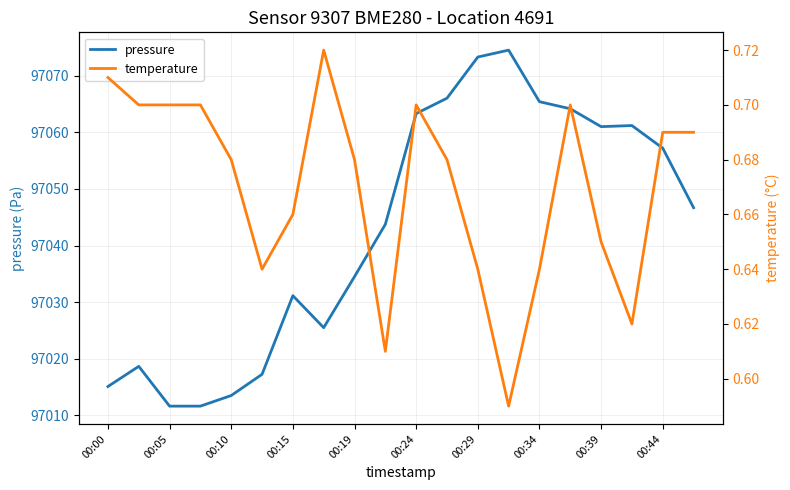

How many data points does each series have?

20